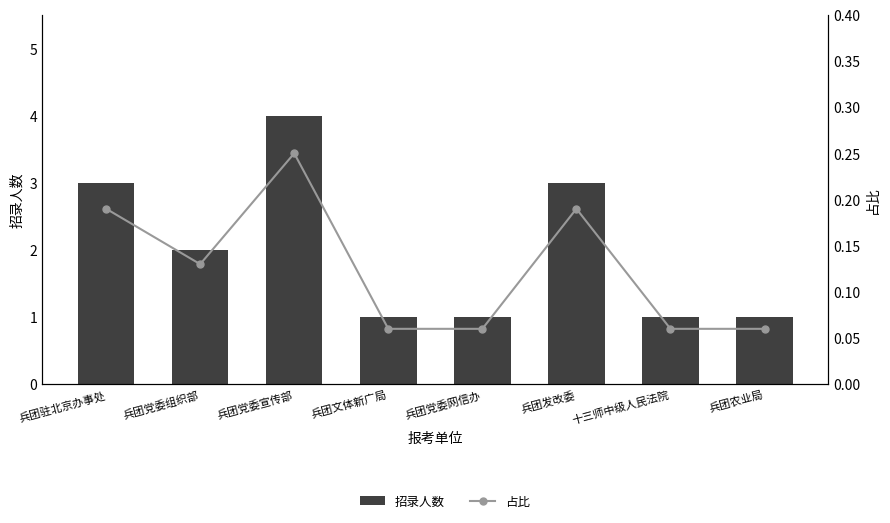

What is the sum of all 招录人数 values?

16.0